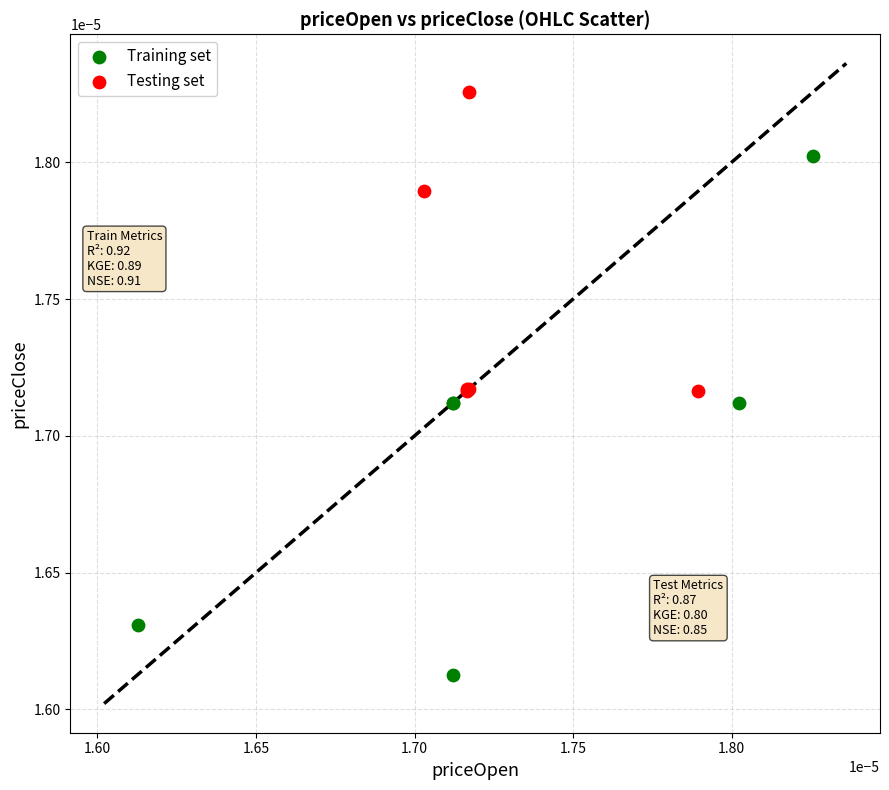

Which series has the largest Y range (max minus min)?

Training set